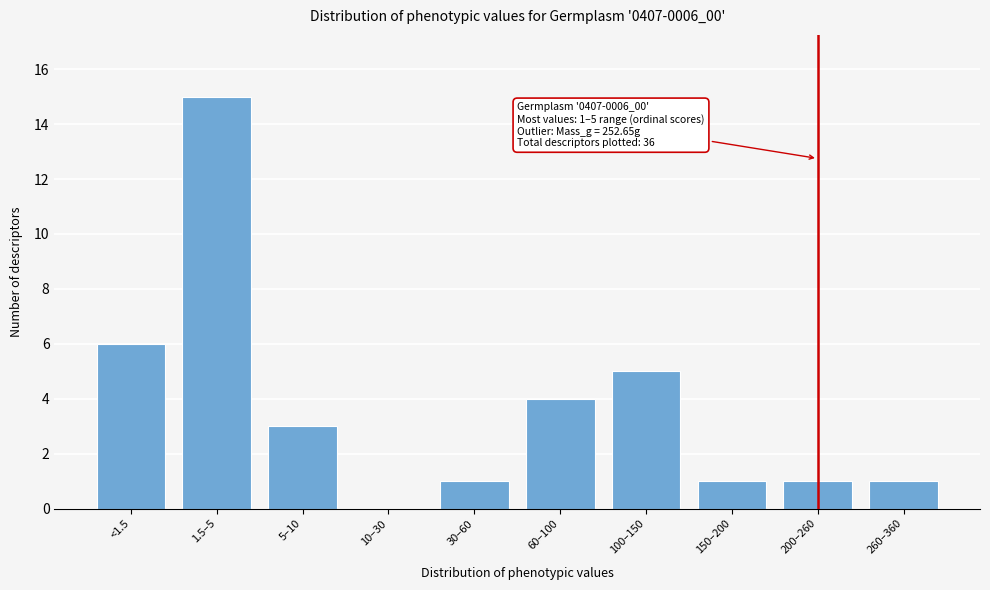

Reading right to left, transcribe all the data shown in this chart.

260–360=1	200–260=1	150–200=1	100–150=5	60–100=4	30–60=1	10–30=0	5–10=3	1.5–5=15	<1.5=6